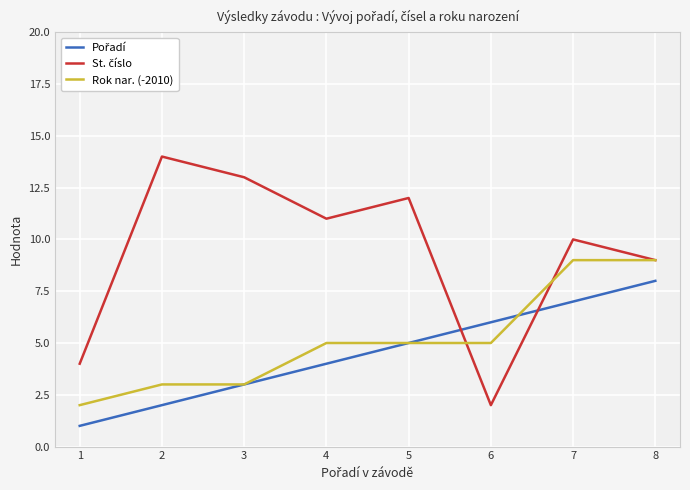

True or false: Rok nar. (-2010) has a value of 0 at 1.

False